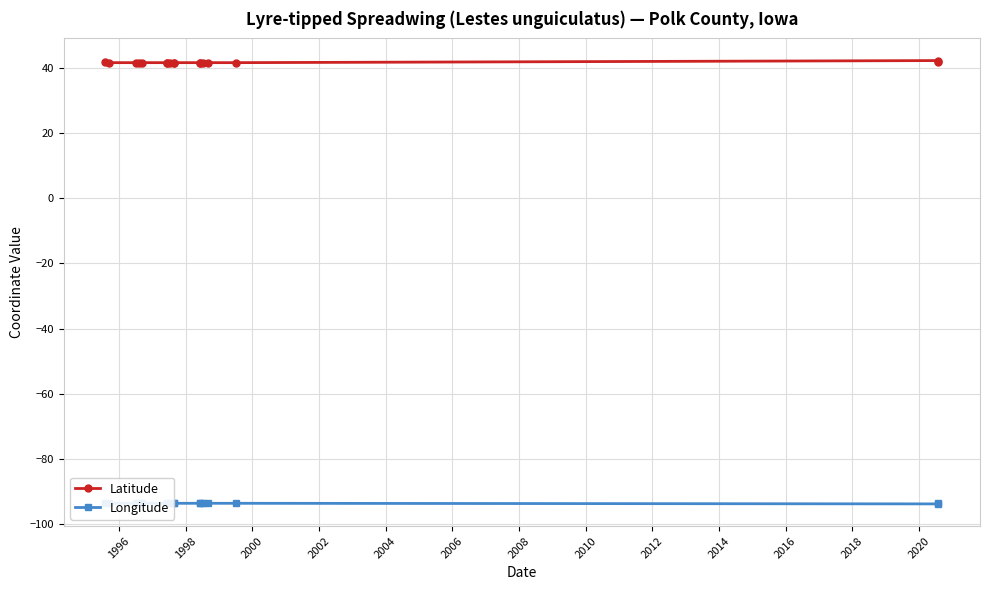

What is the minimum value shown in the chart?

-93.9